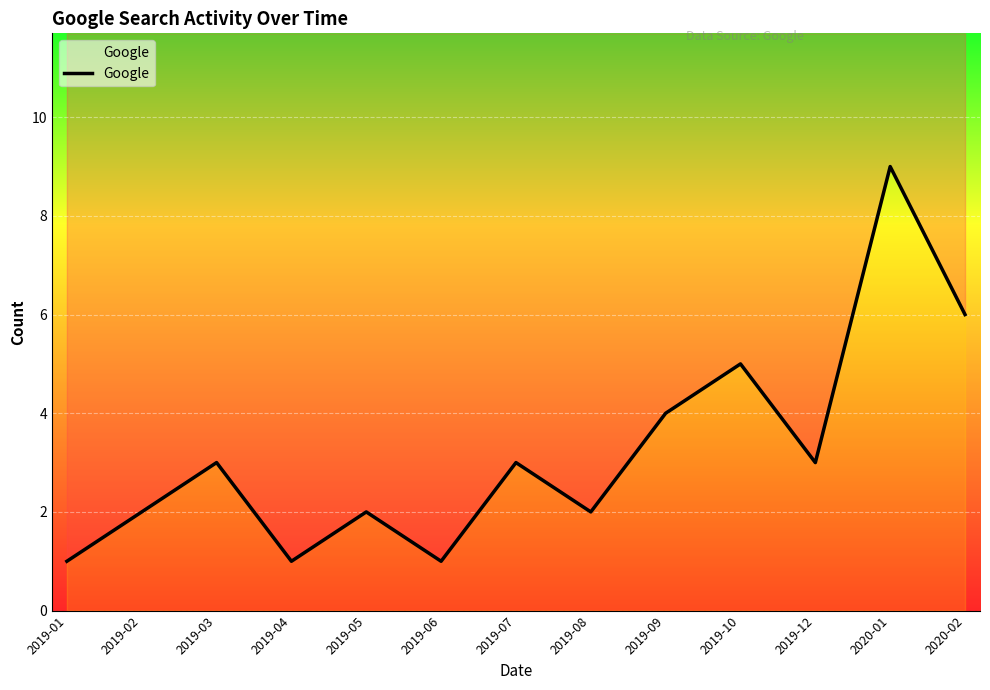

True or false: the data shows 5 at 2019-10.

True